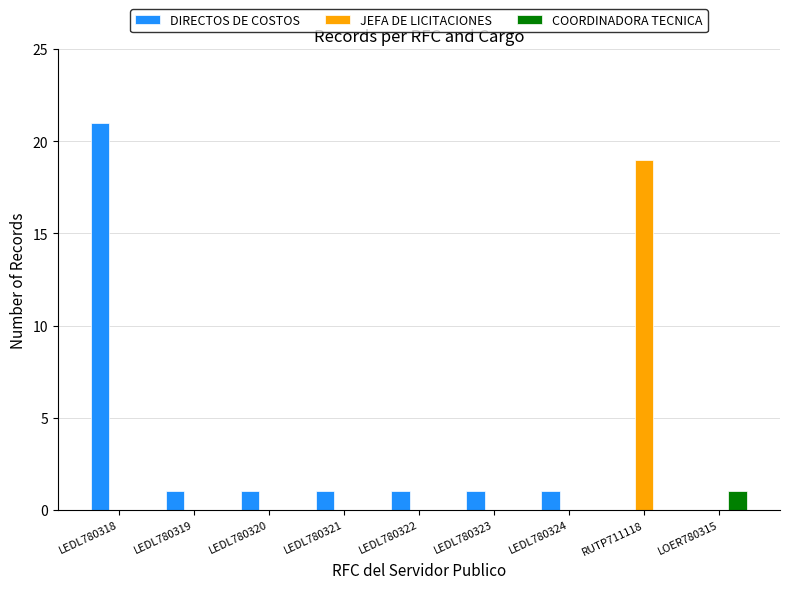

What is the sum of all JEFA DE LICITACIONES values?

19